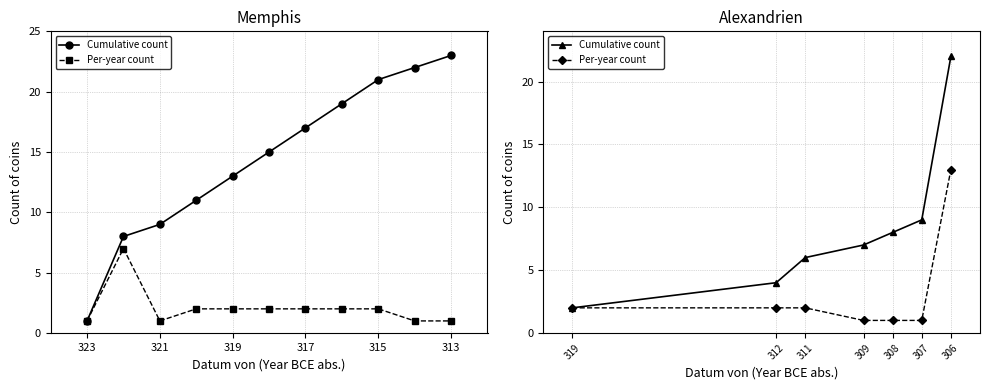

How many categories are shown in the chart?

7